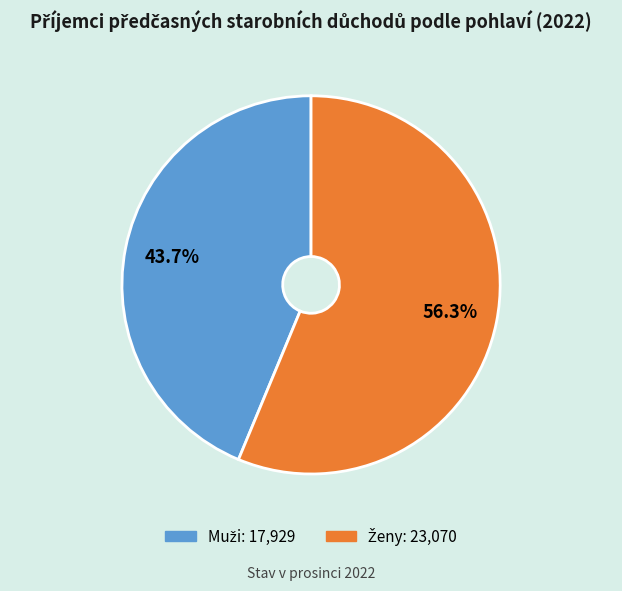

Between Muži and Ženy, which is larger?

Ženy